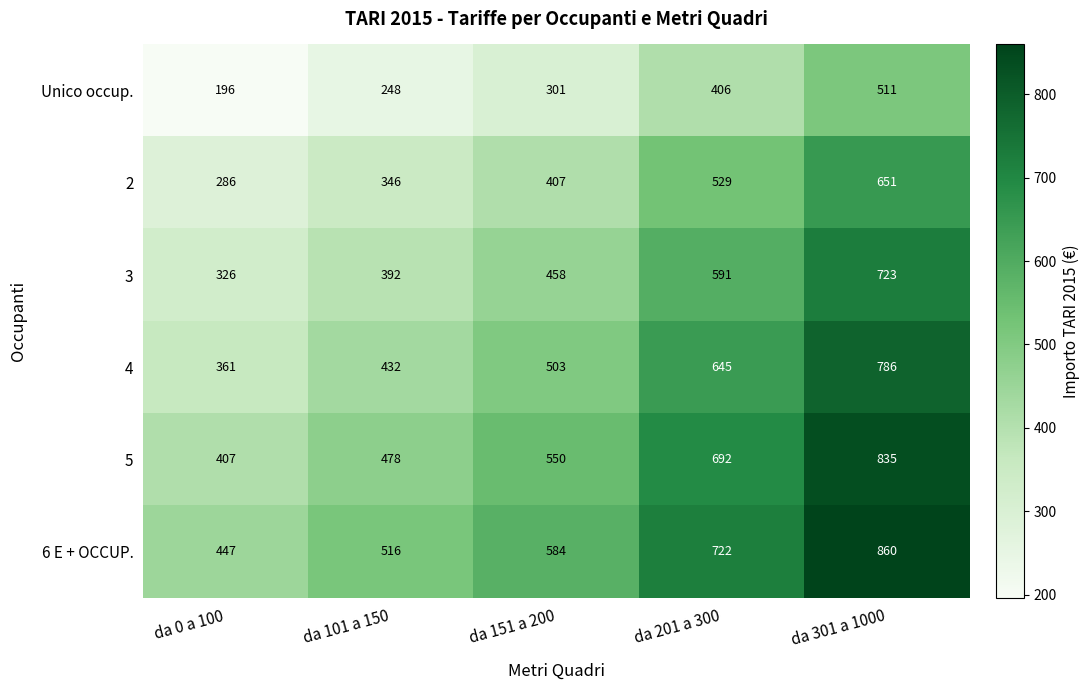

What is the difference between the maximum and second lowest values in the 2 series?

305